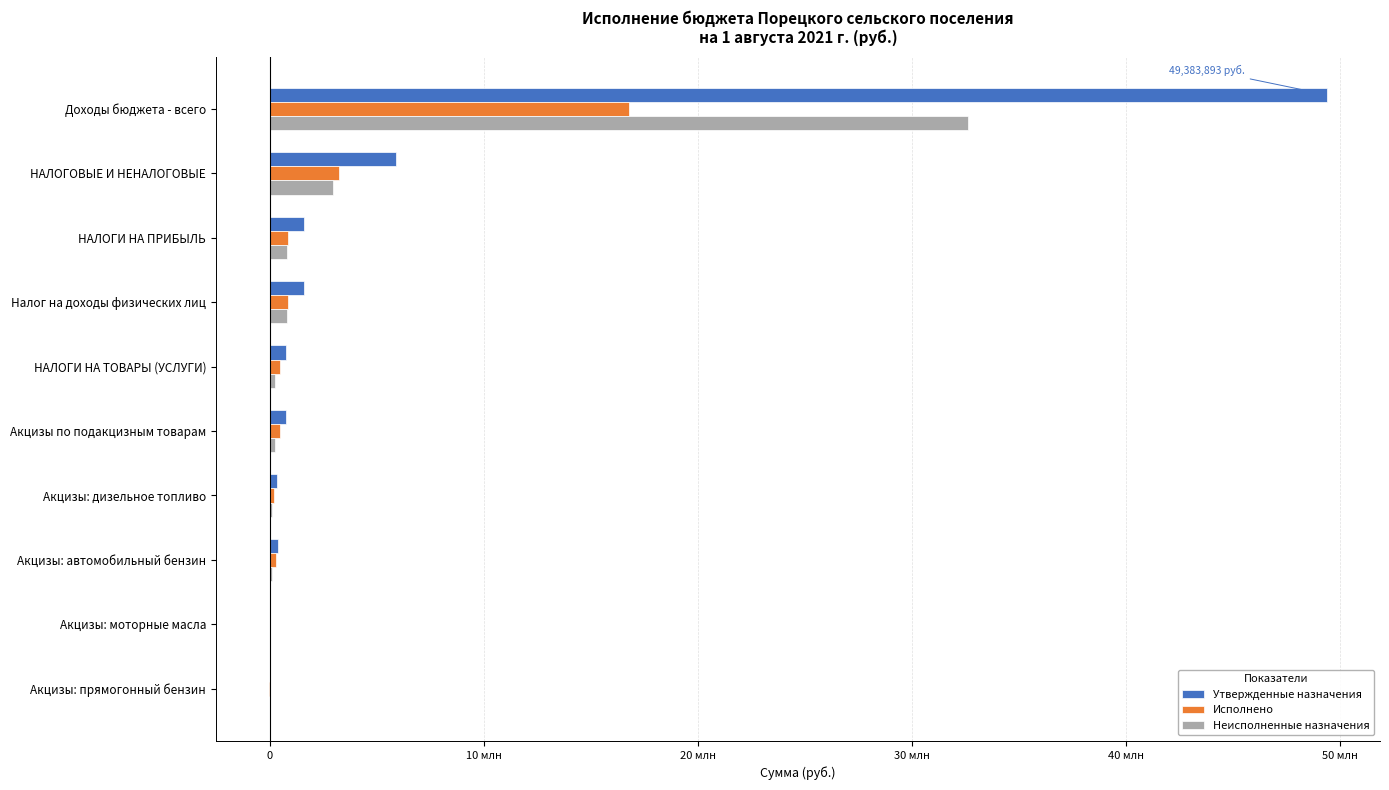

What are all the series names shown in the legend?

Утвержденные назначения, Исполнено, Неисполненные назначения